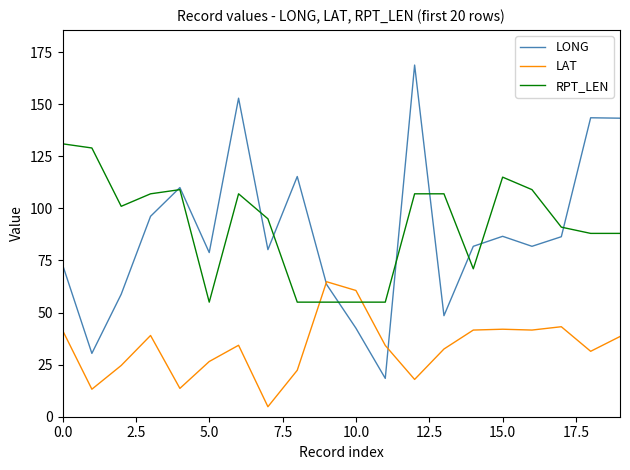

What is the minimum value for LAT?

4.8